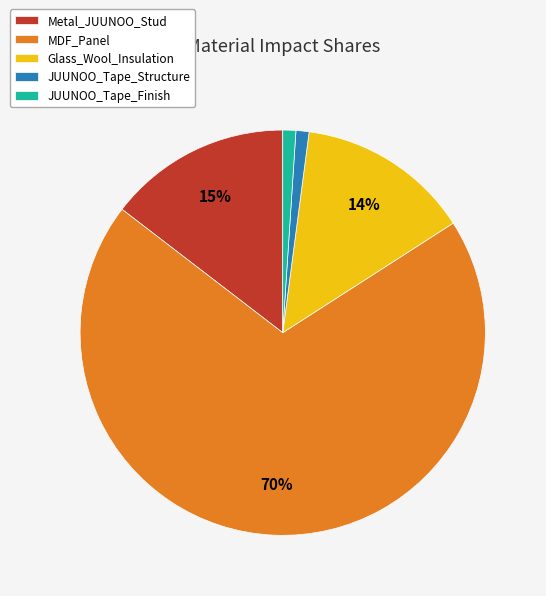

What is the largest slice in the pie chart?

MDF_Panel